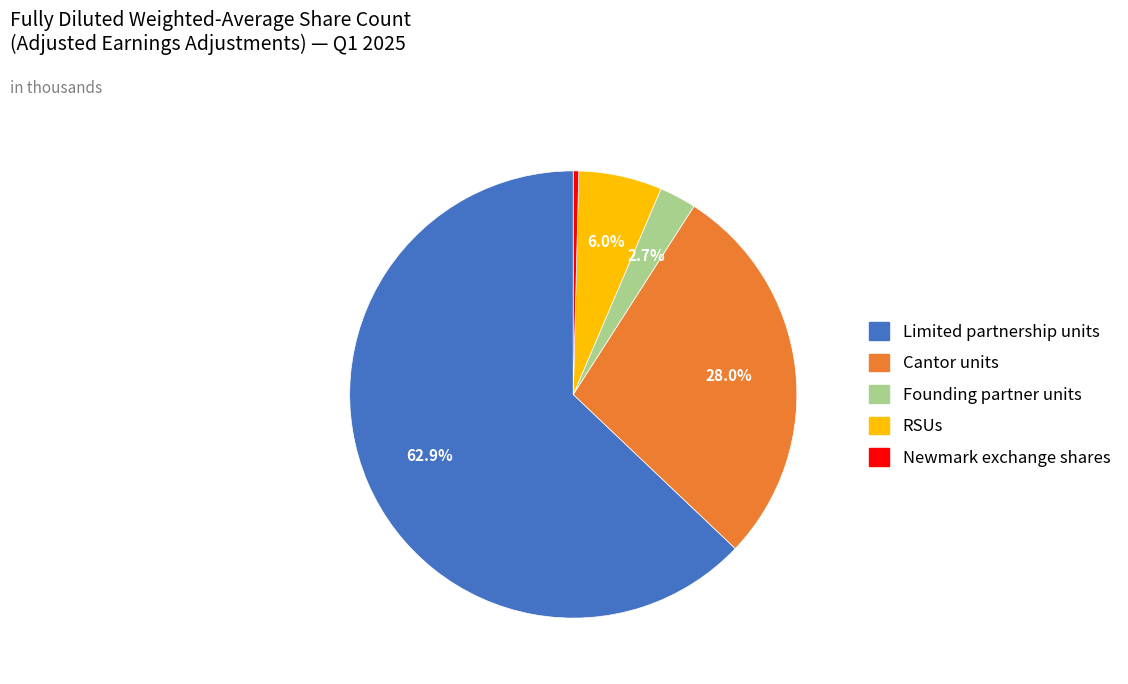

How many segments does this pie chart have?

5